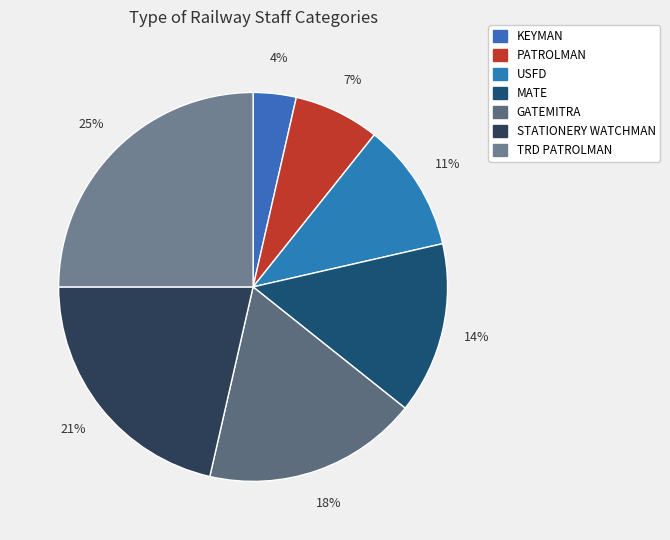

What percentage do KEYMAN and GATEMITRA together represent?

21.4%